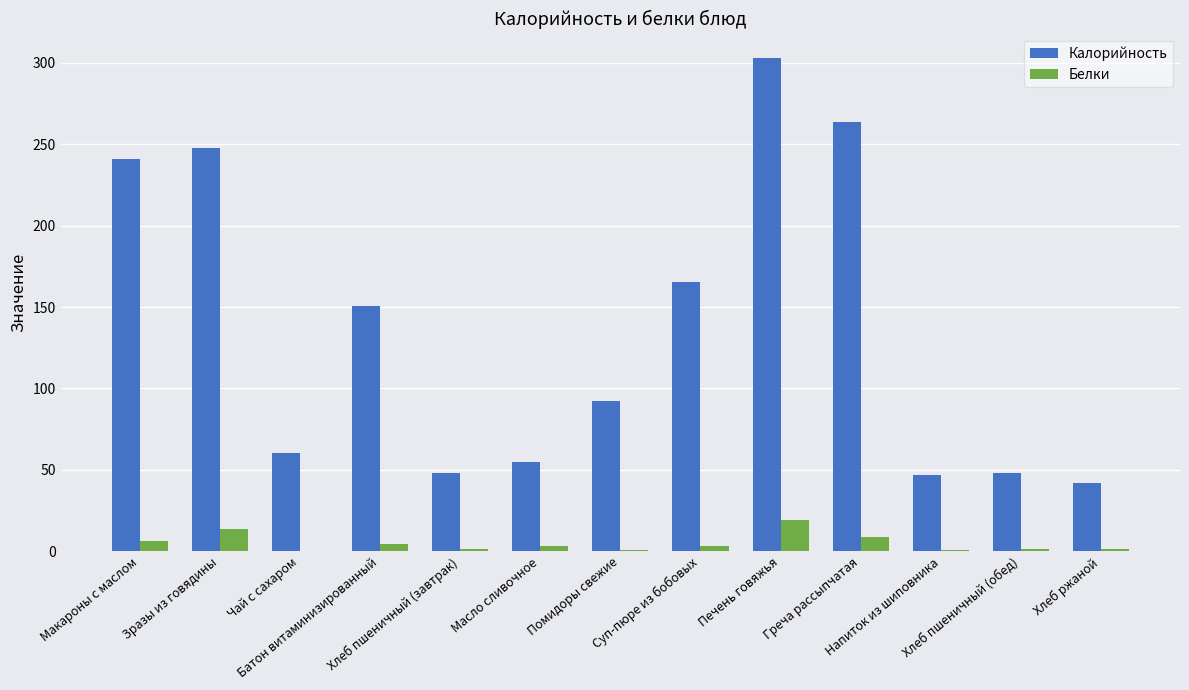

What is the sum of all Белки values?

65.4